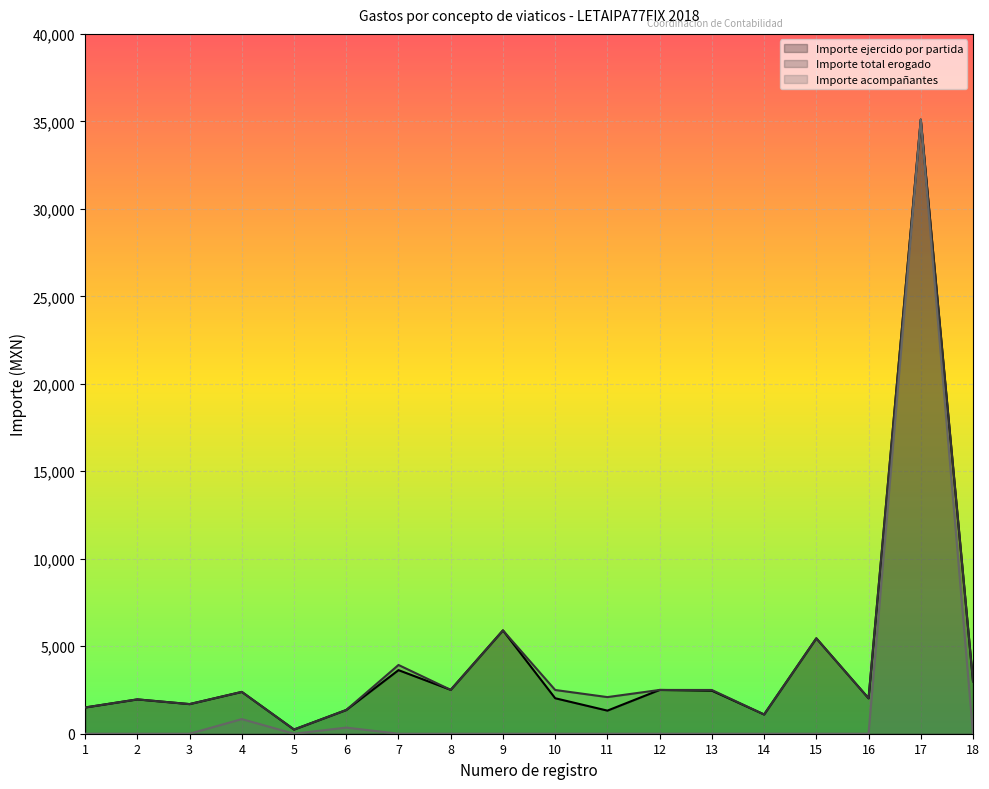

At which label does Importe total erogado first exceed 2500?

7